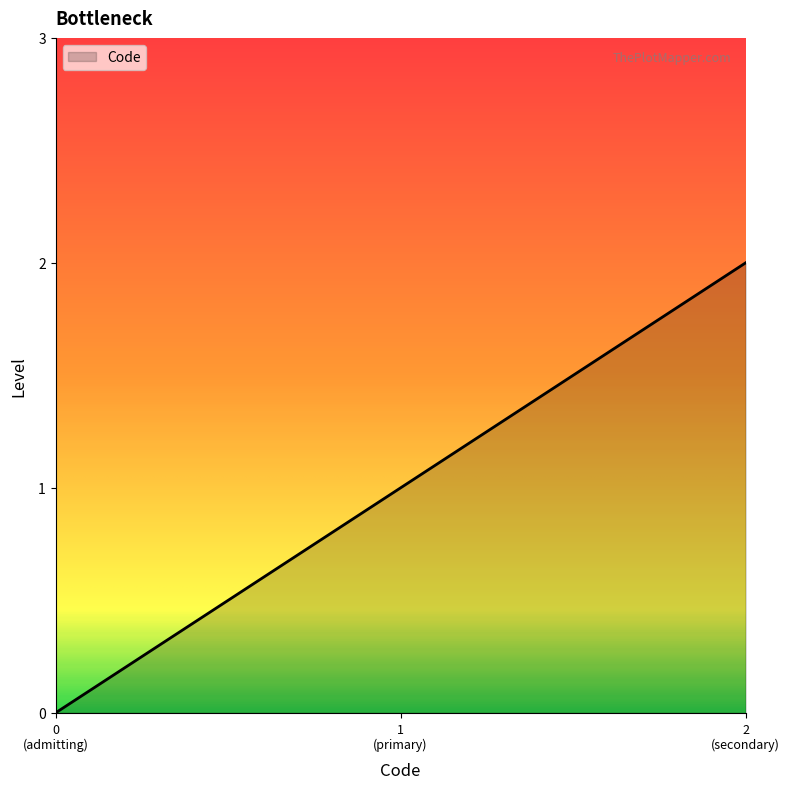

How many values are below 1?

1